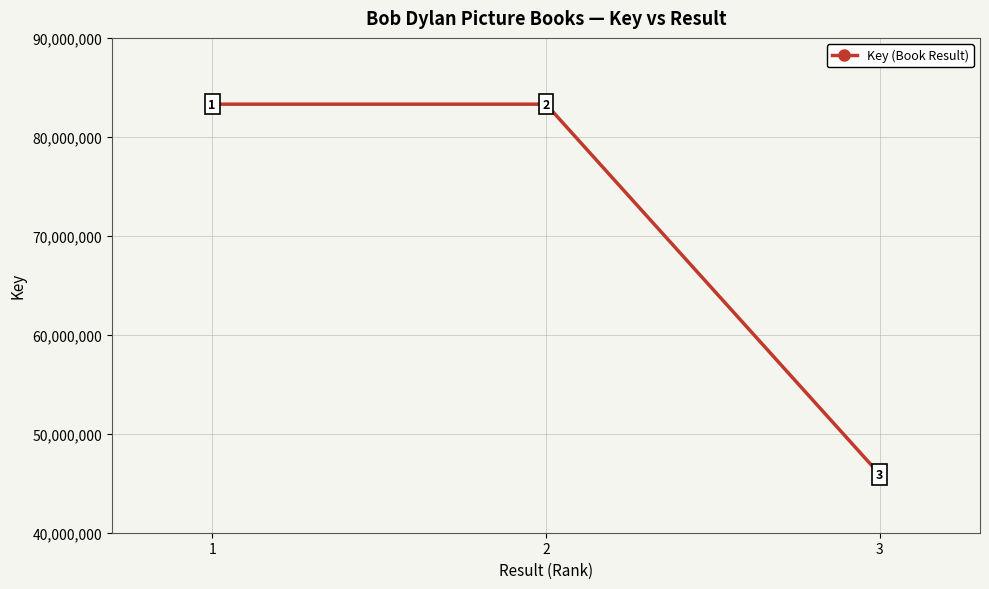

How many values are below 83301147?

1